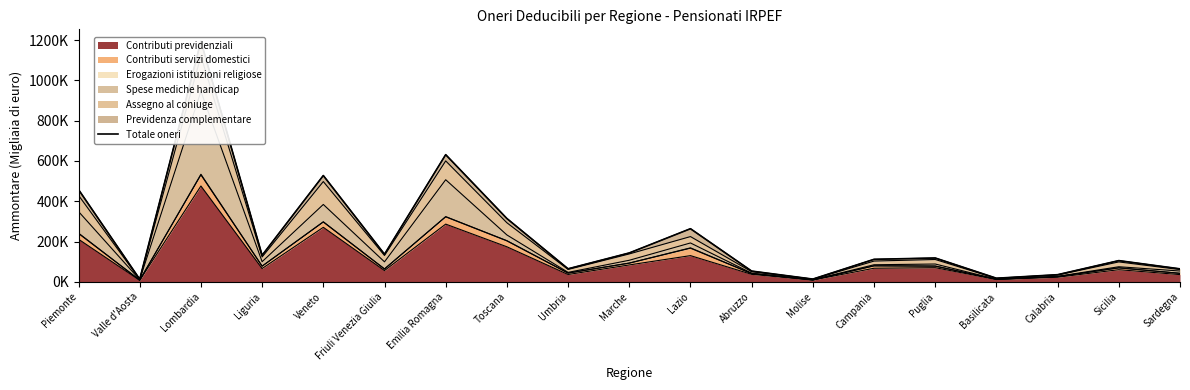

At which label is the value closest to 603465?

Emilia Romagna